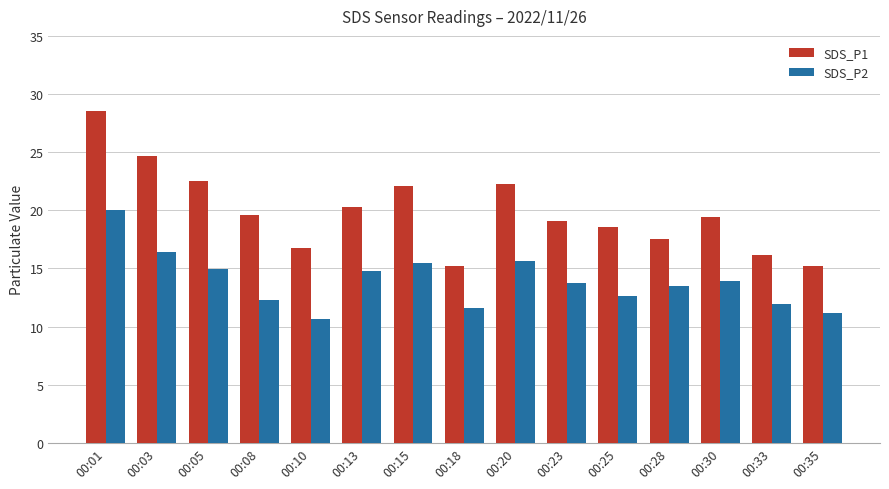

Between 00:30 and 00:35, which series saw the biggest shift?

SDS_P1